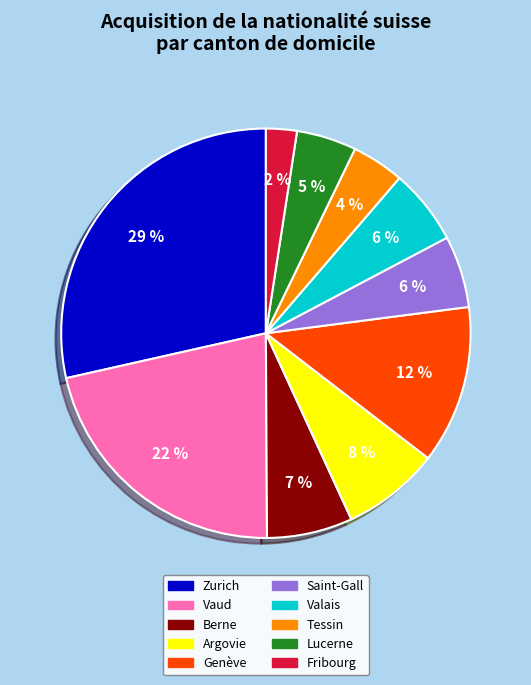

Is it true that Argovie is 1% of the pie?

False